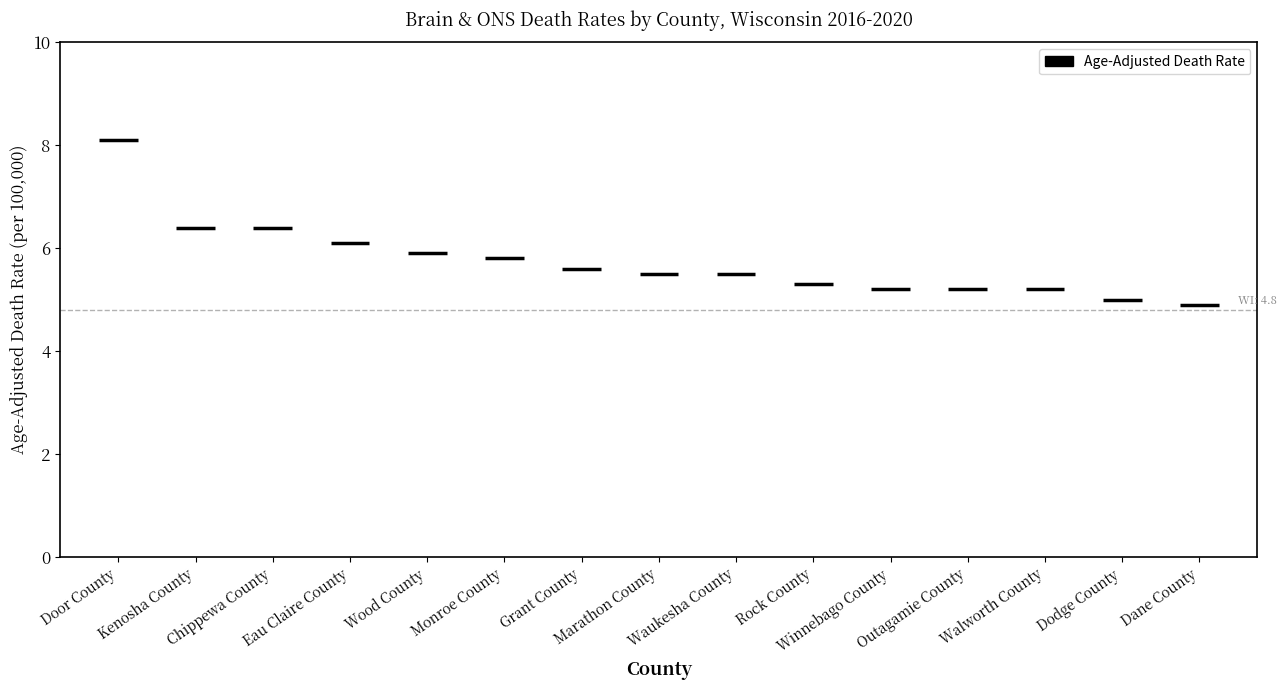

At which label does the data first exceed 5?

Door County